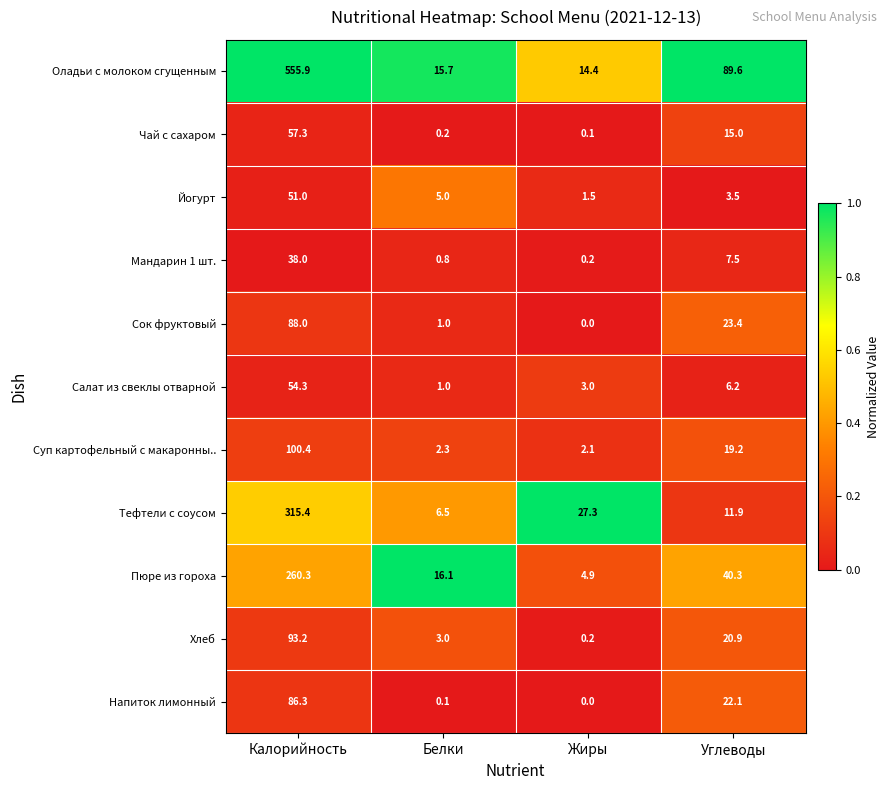

What is the average value of the Суп картофельный с макаронны.. series?

31.0